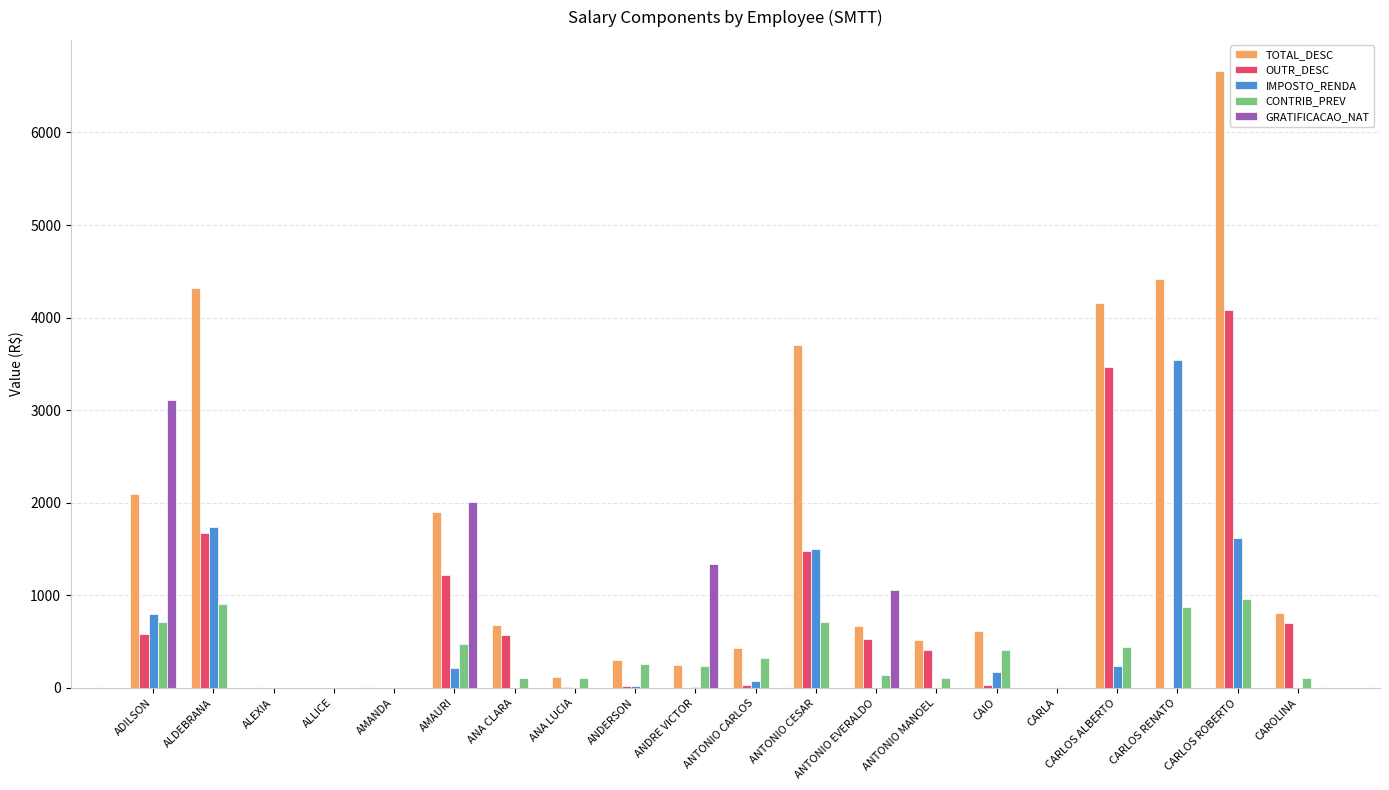

What is the maximum value shown in the chart?

6665.9